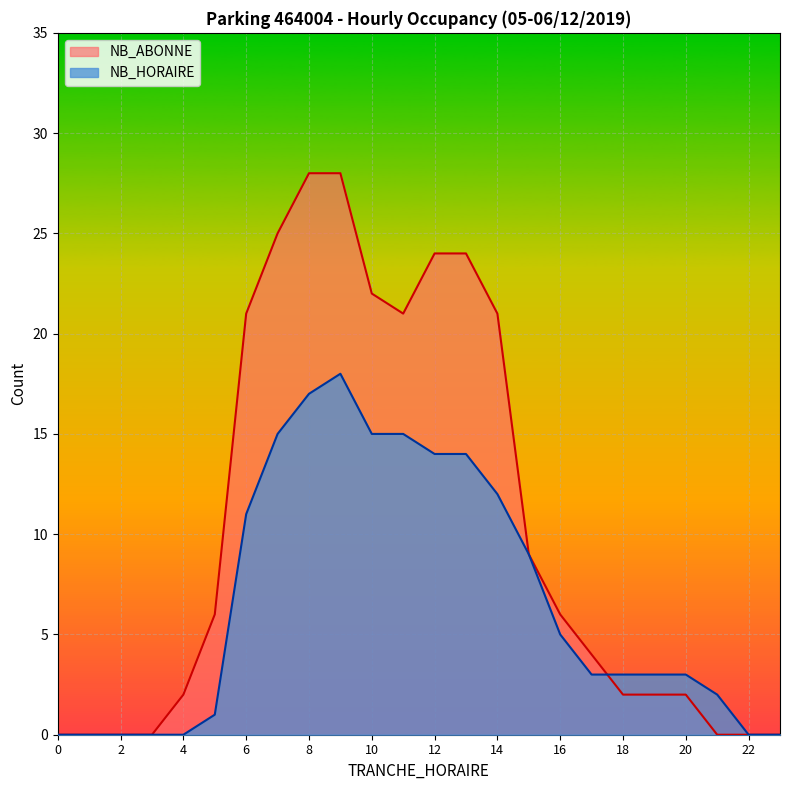

What is the sum of all NB_ABONNE values?

247